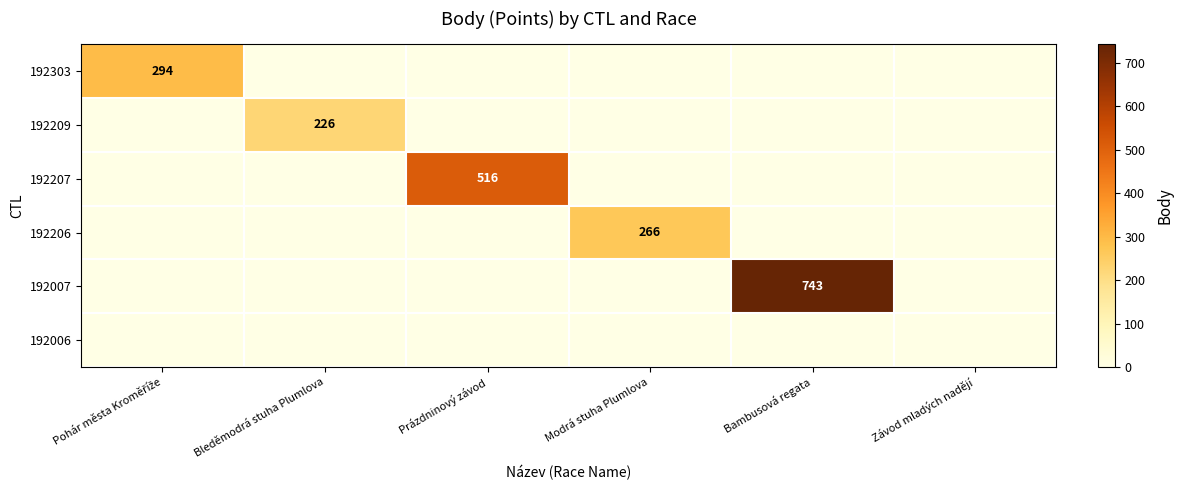

Which series has the largest total across all categories?

192007